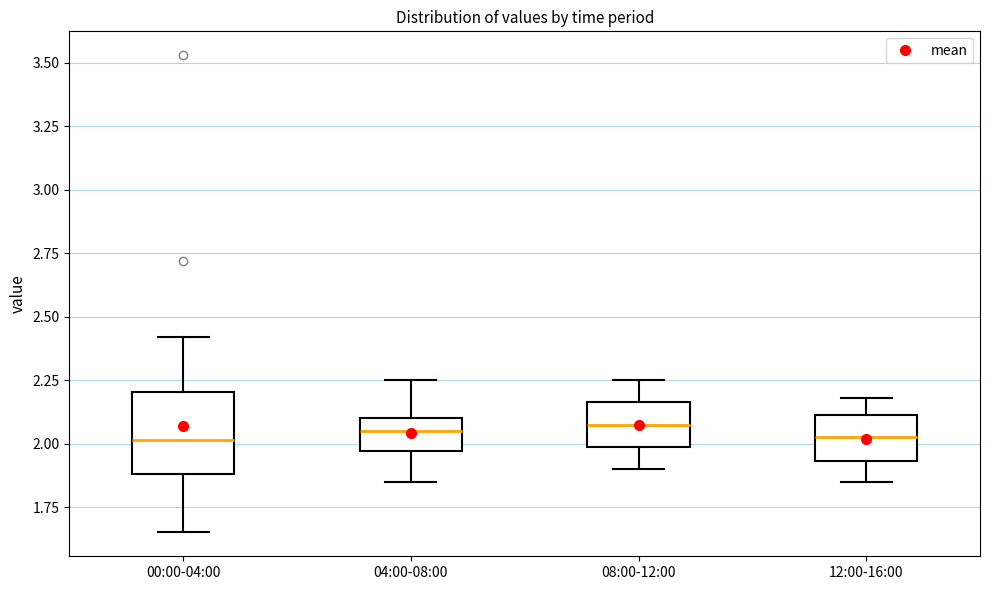

Reading left to right, read every box against the y-axis: the position of its median line, the range the box covers, and the ends of its whiskers. The values are not printed on the chart, so give them approximately, as read against the axis.

00:00-04:00: median 2.00, box 1.90 to 2.20, whiskers 1.65 to 2.40
04:00-08:00: median 2.05, box 1.95 to 2.10, whiskers 1.85 to 2.25
08:00-12:00: median 2.10, box 2.00 to 2.15, whiskers 1.90 to 2.25
12:00-16:00: median 2.05, box 1.95 to 2.10, whiskers 1.85 to 2.20